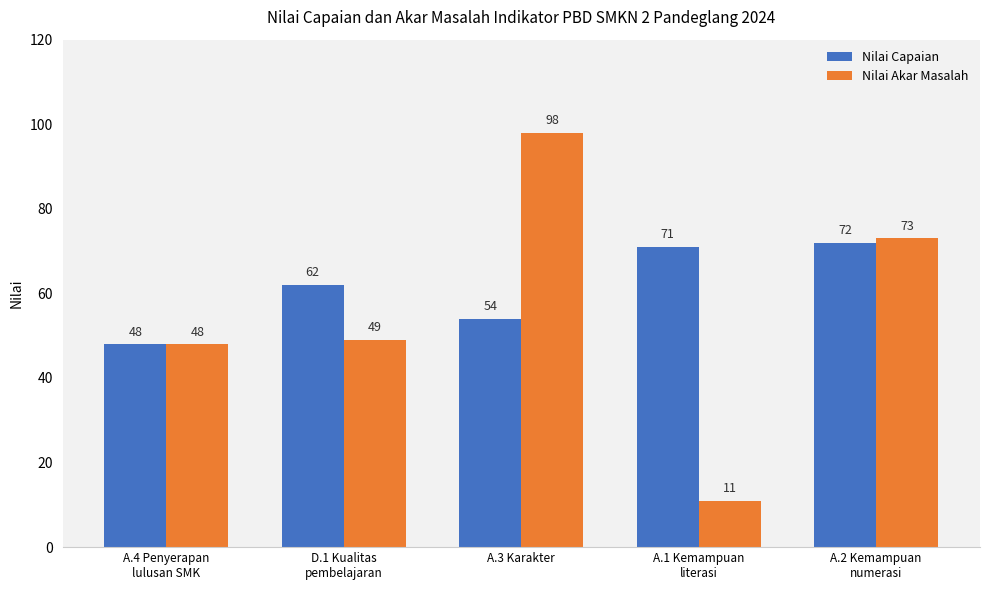

What position from the right is A.3 Karakter?

3